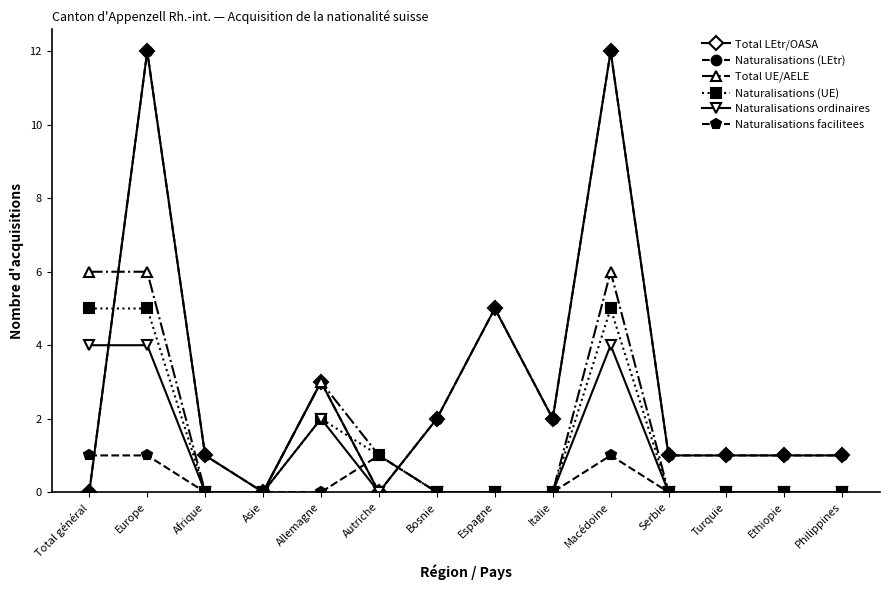

Rank the categories by Total UE/AELE value from highest to lowest.

Total général, Europe, Macédoine, Allemagne, Autriche, Afrique, Asie, Bosnie, Espagne, Italie, Serbie, Turquie, Ethiopie, Philippines